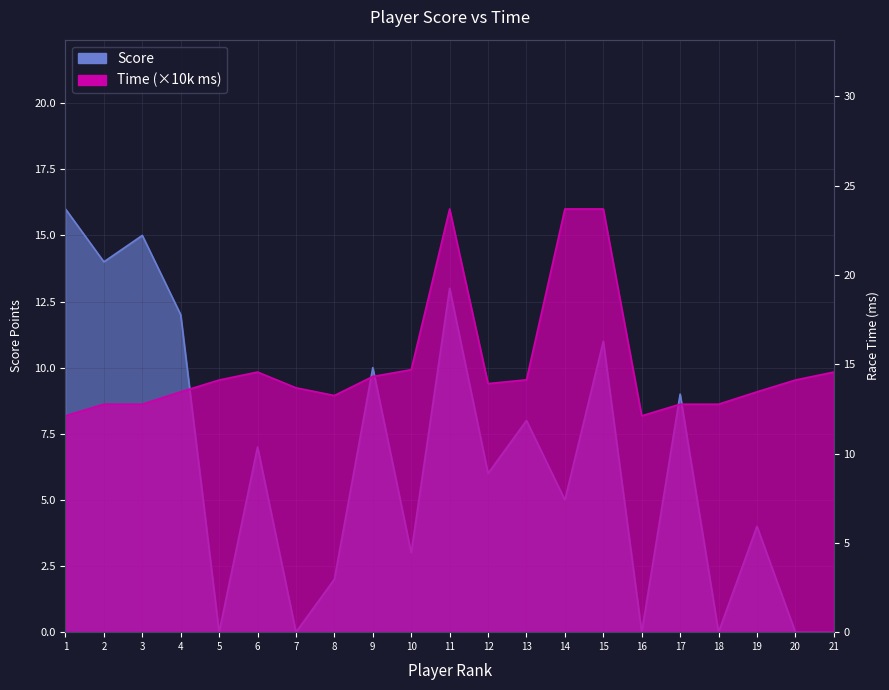

Reading left to right, extract all data points from this chart.

Score: 16.0	14.0	15.0	12.0	0.0	7.0	0.0	2.0	10.0	3.0	13.0	6.0	8.0	5.0	11.0	0.0	9.0	0.0	4.0	0.0	0.0
Time: 12.1	12.8	12.8	13.5	14.1	14.6	13.7	13.2	14.3	14.7	23.7	13.9	14.1	23.7	23.7	12.1	12.8	12.8	13.5	14.1	14.6